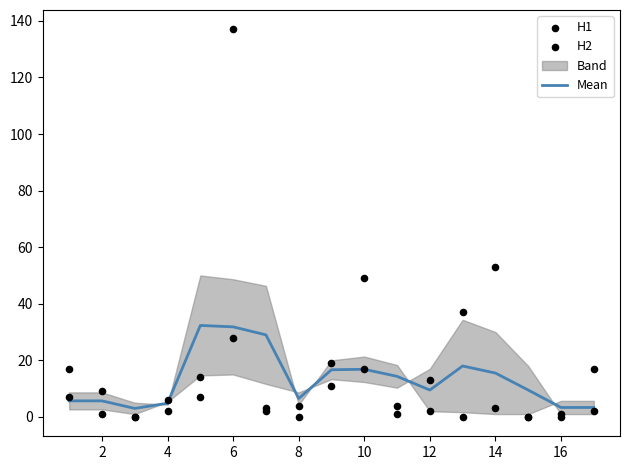

What is the highest value of the Mean series?

32.3